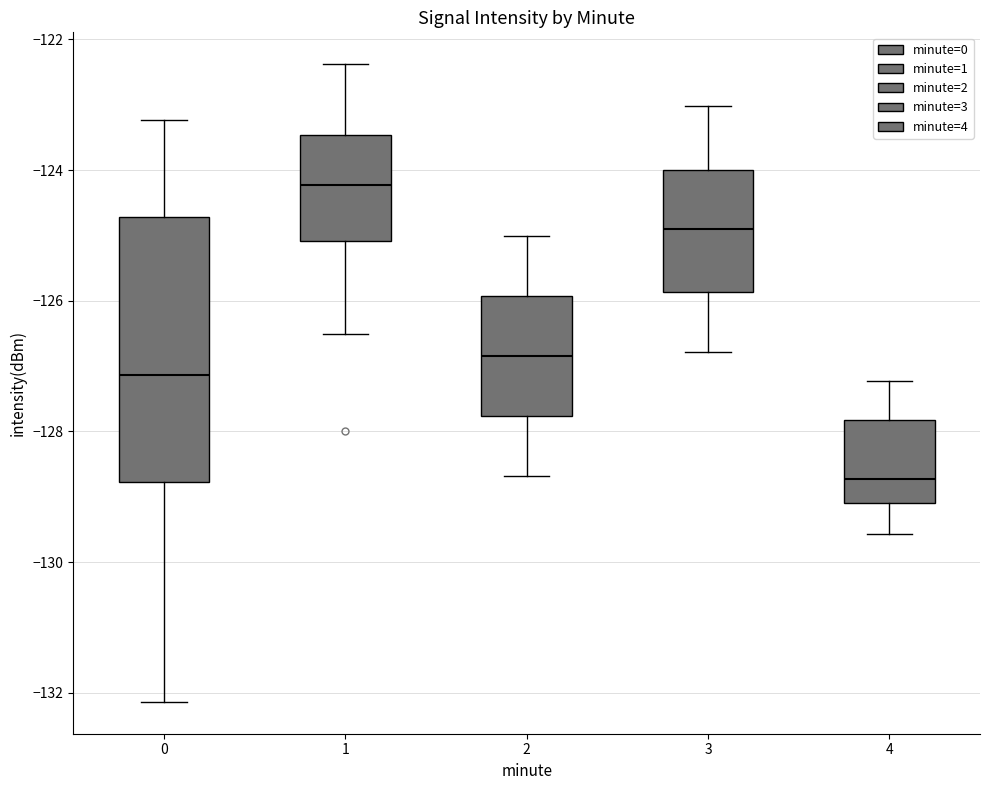

Where does the upper whisker of the box at x = 1 end on the y-axis? The values are not printed on the chart, so give them approximately, as read against the axis.

-122.4